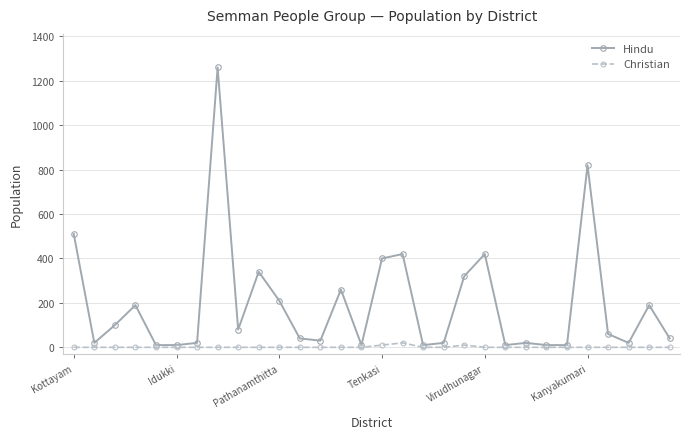

Does the chart have visible grid lines?

Yes